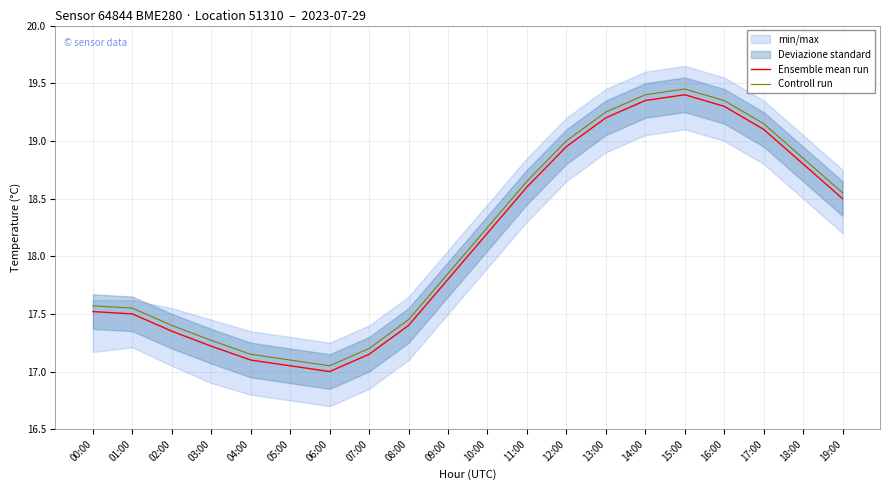

The value of Controll run at 09:00 is 17.9. True or false?

True